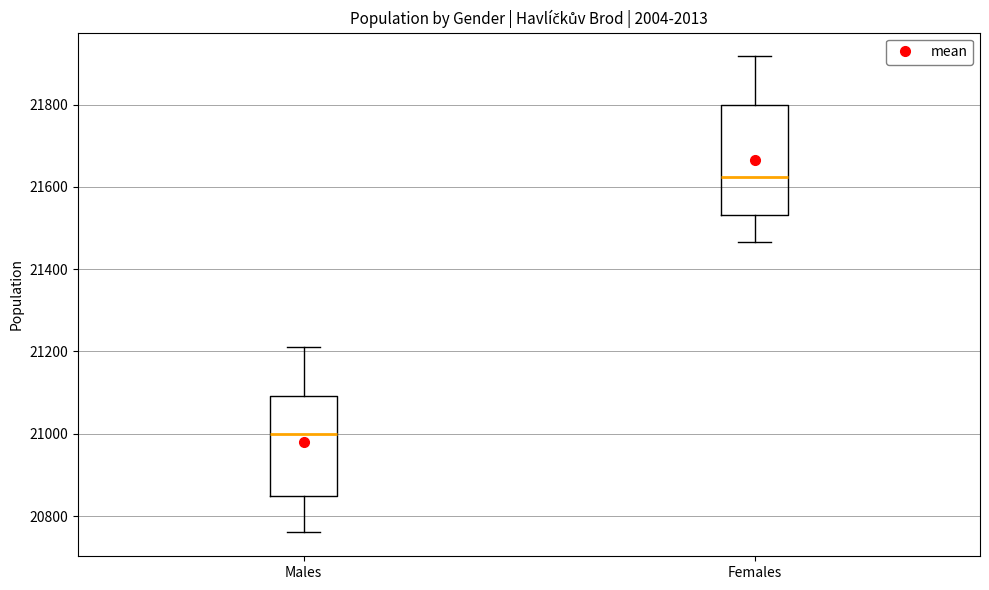

Which box has the highest median line?

Females